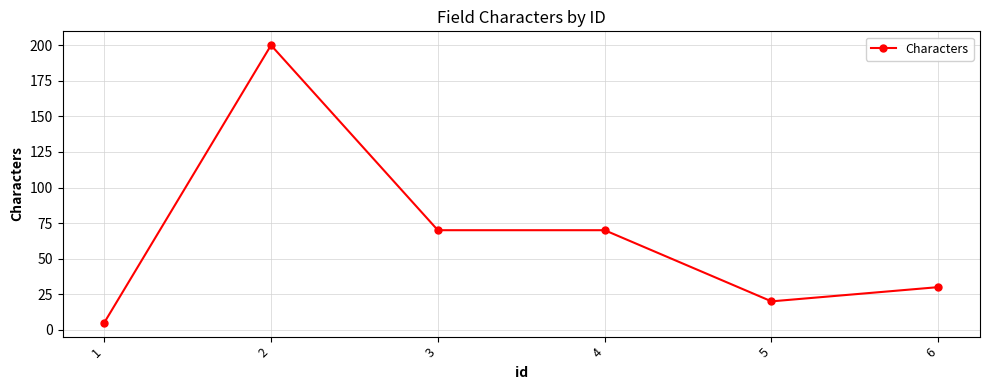

The chart shows a value of 20 at 5. True or false?

True